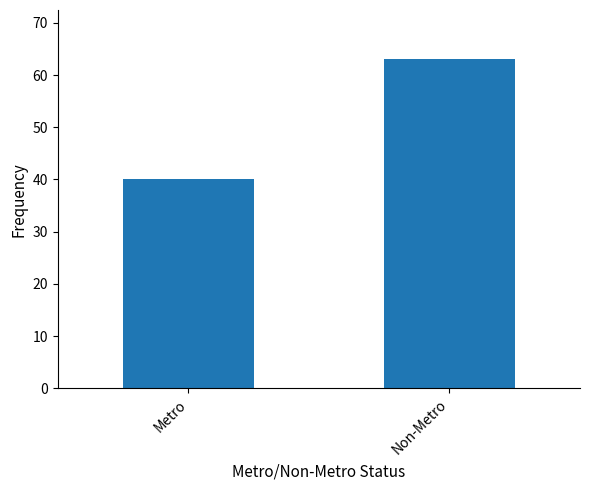

At which category does the chart reach its minimum across all series?

Metro